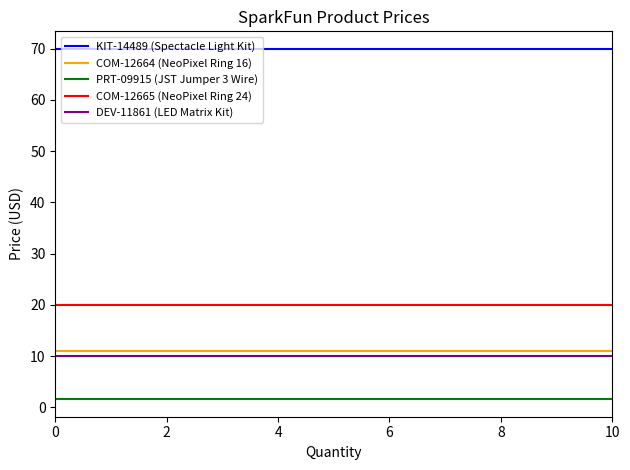

Which series changed the most between 0 and 10?

KIT-14489 (Spectacle Light Kit)